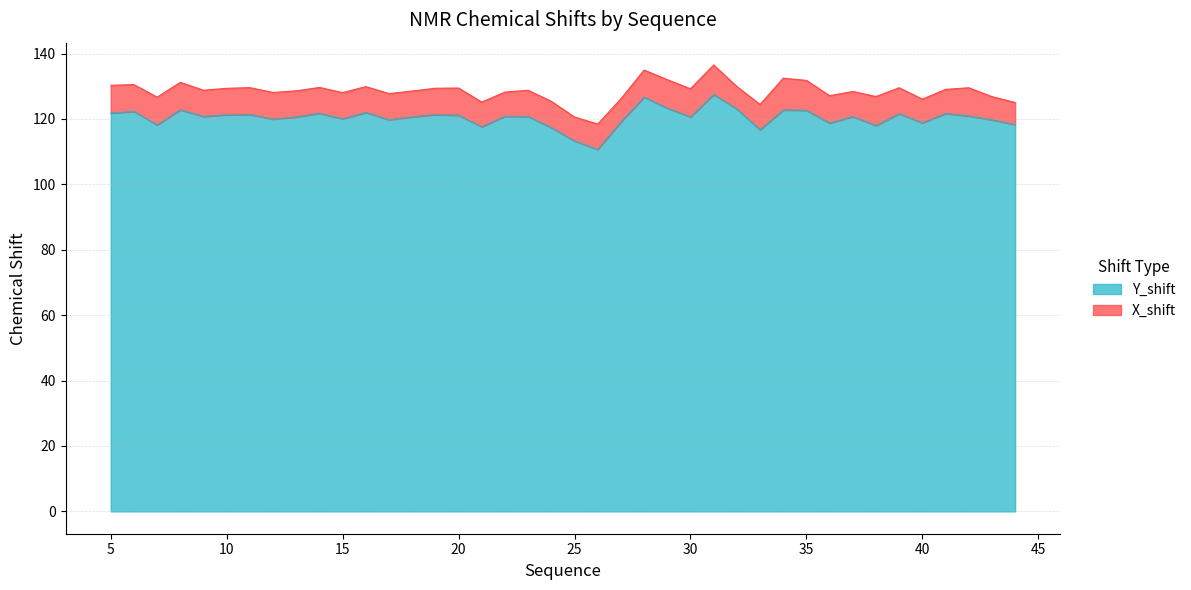

What is the difference between the maximum and minimum values in the Y_shift series?

16.8